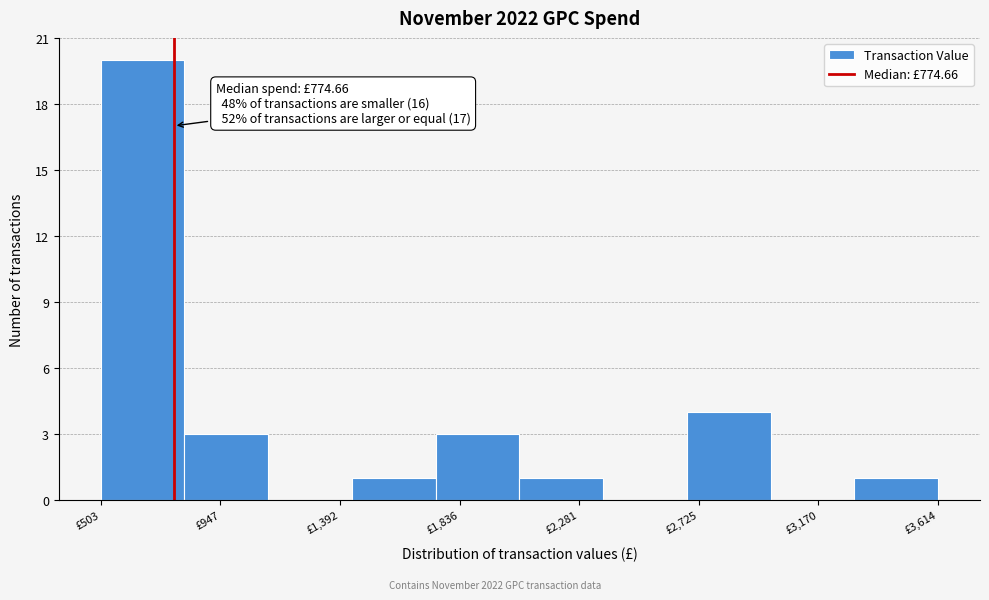

Over which range of the x-axis is the bar tallest?

500 to 800